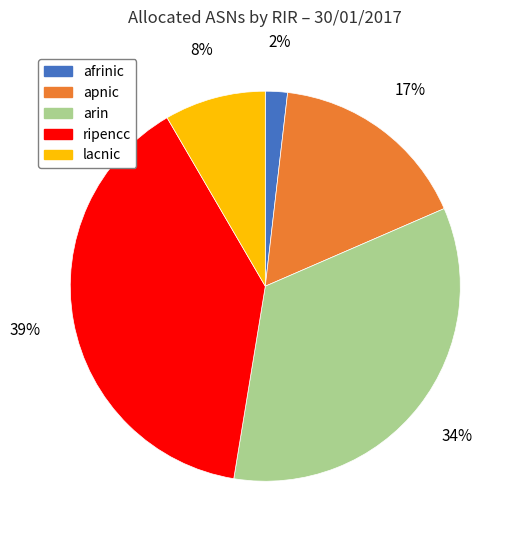

Is the sum of ripencc and apnic greater than half?

Yes